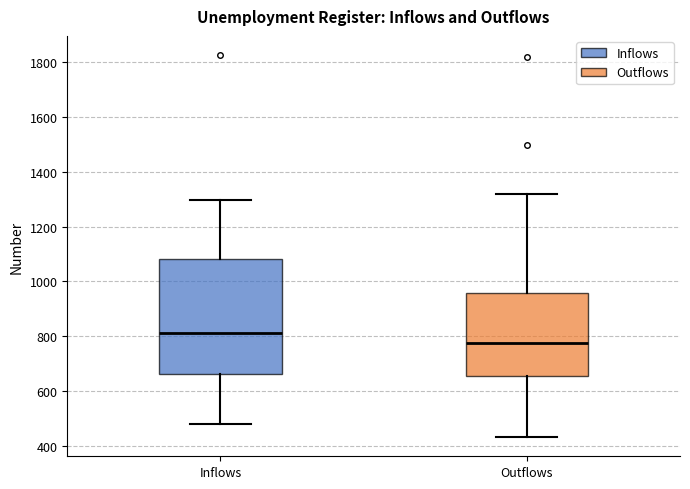

Which box is the tallest, from its lower edge to its upper edge?

Inflows